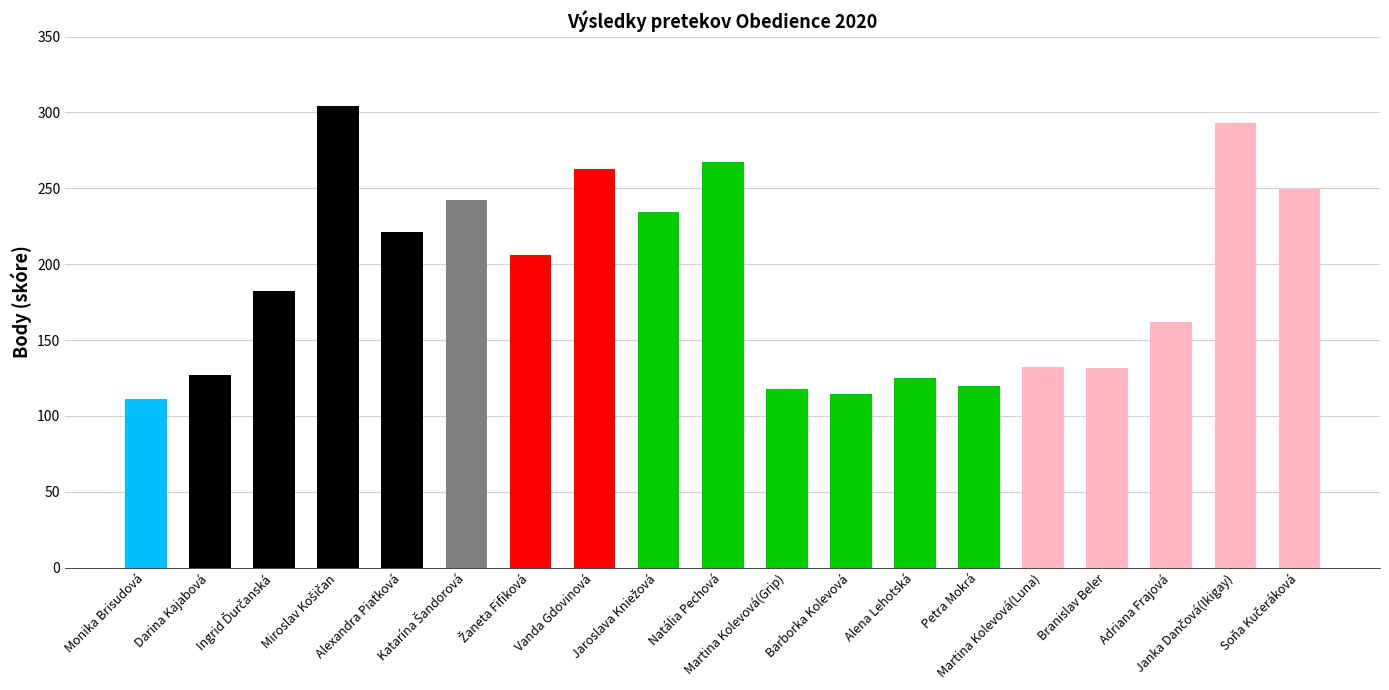

What is the value of the 12th bar from the left?

114.5